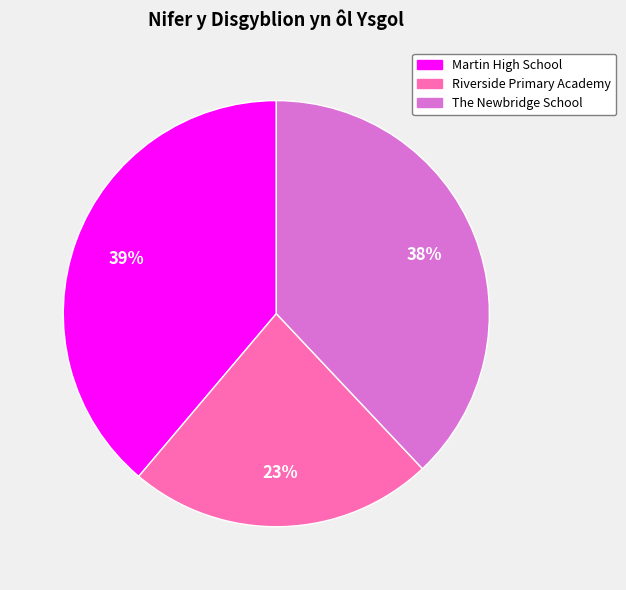

Count the number of slices in the pie.

3